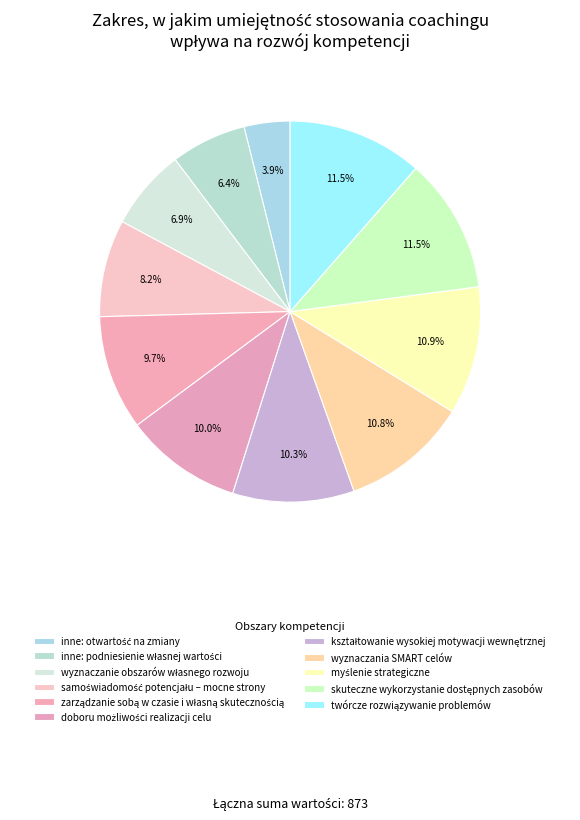

What is the smallest slice in the pie chart?

inne: otwartość na zmiany